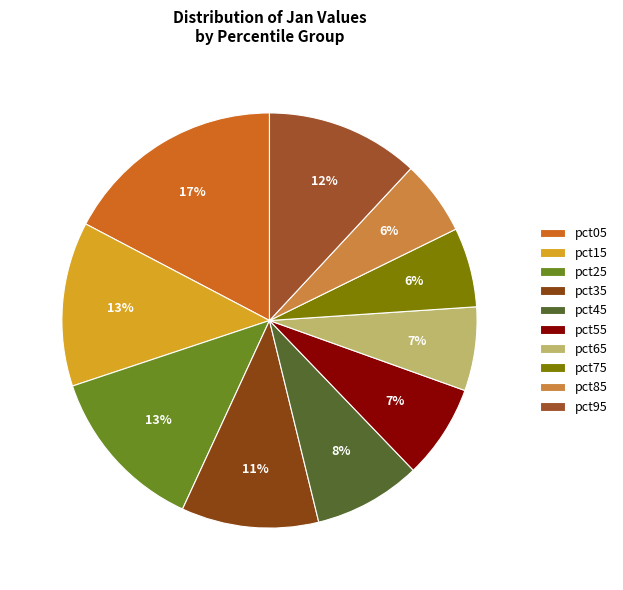

To the nearest percent, what percentage of the pie is pct45?

8%